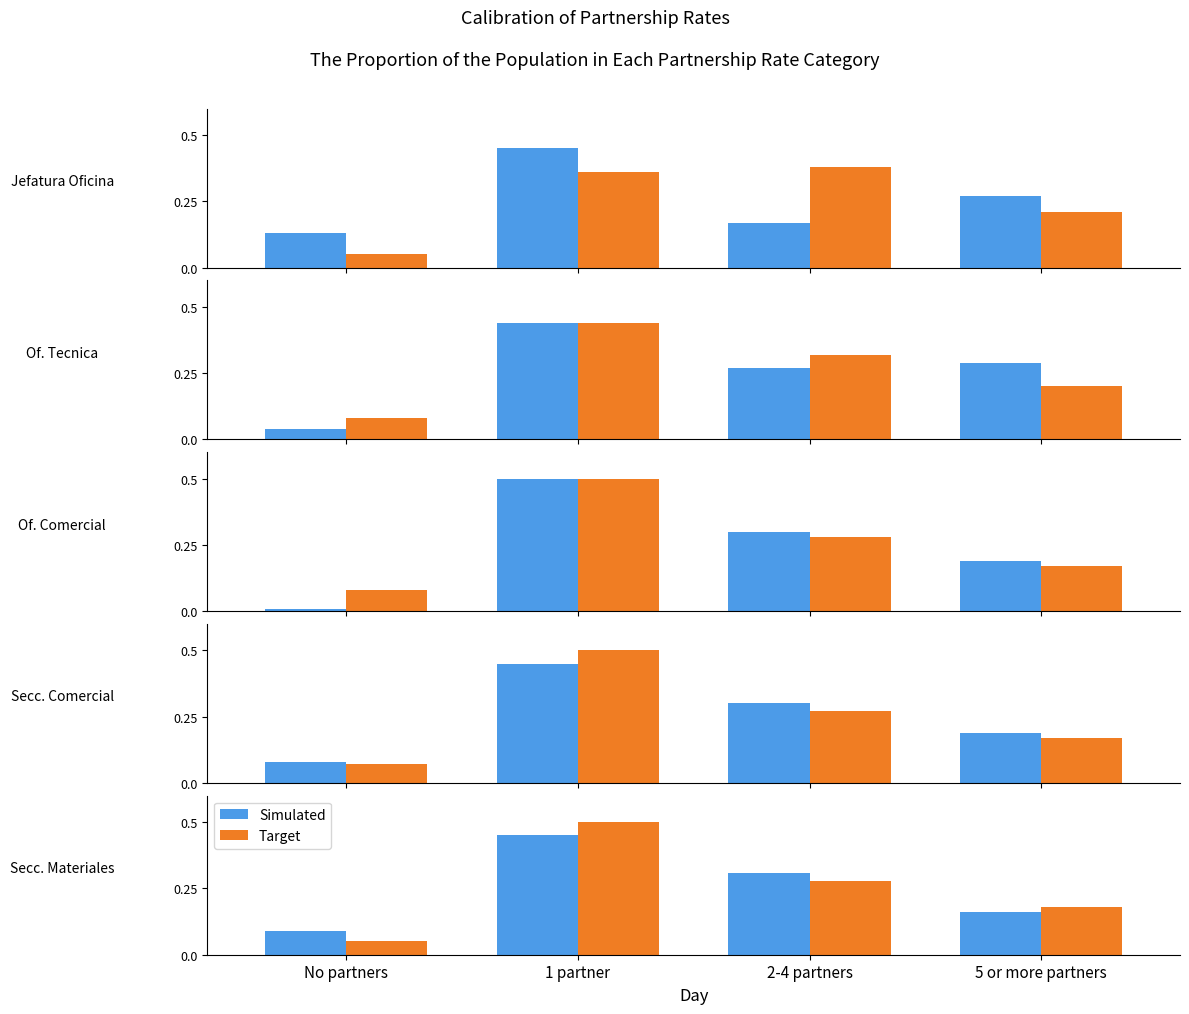

Is the value of Simulated at No partners greater than the value of Target at 2-4 partners?

No